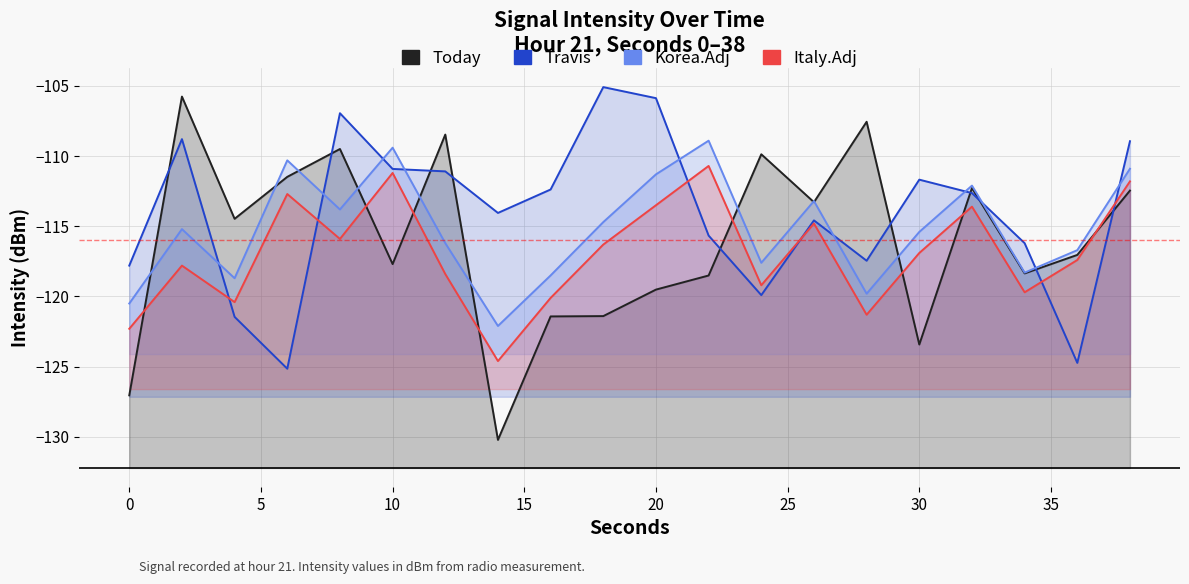

Which category has the highest value across all series?

18